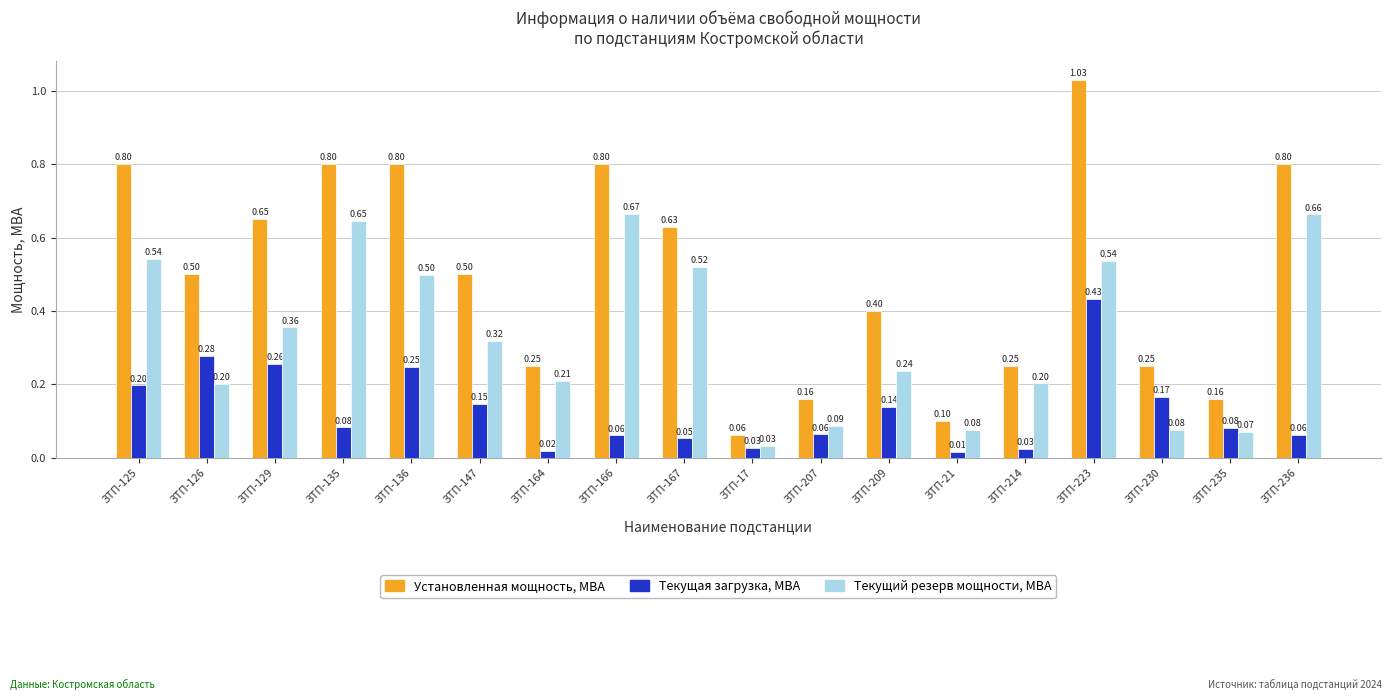

Which series has the largest total across all categories?

Установленная мощность, МВА